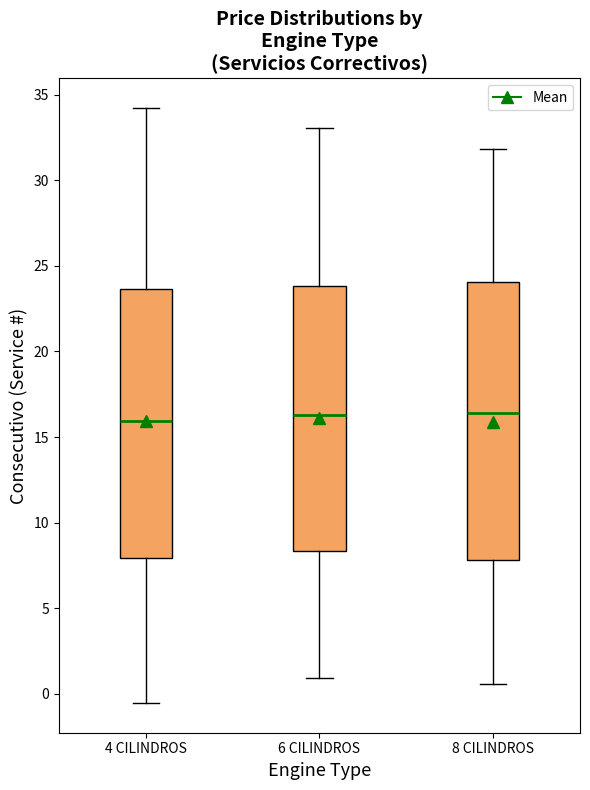

Comparing the boxes themselves (not the whiskers), which one is the tallest?

8 CILINDROS